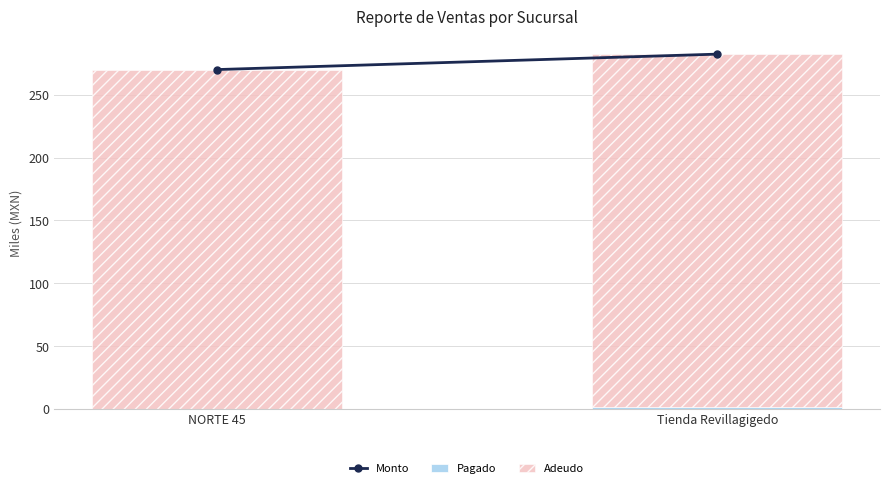

At which category is the sum across all series the highest?

Tienda Revillagigedo